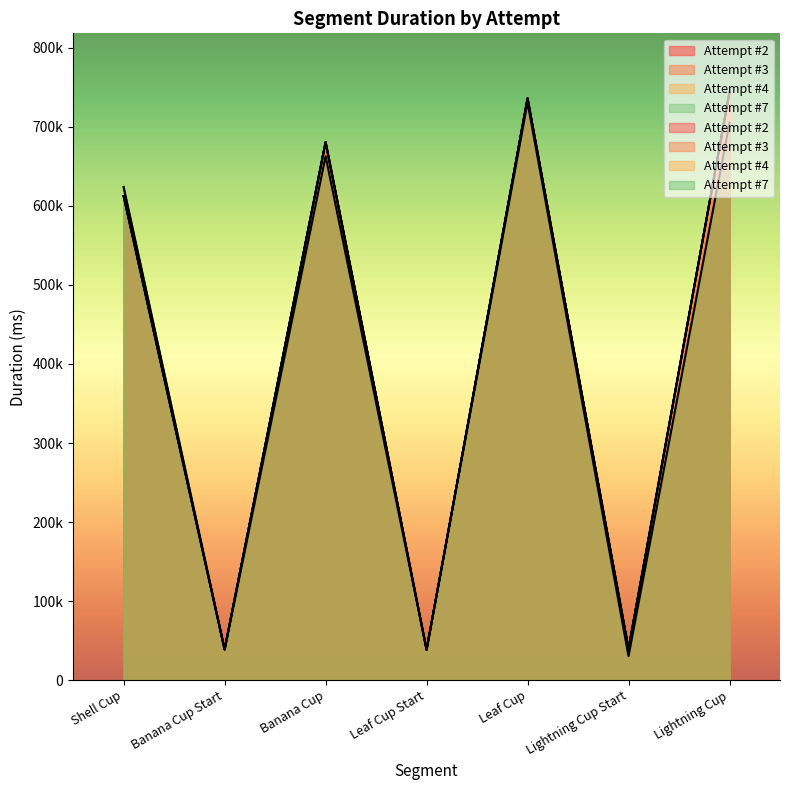

What is the label of the 6th point from the left?

Lightning Cup Start